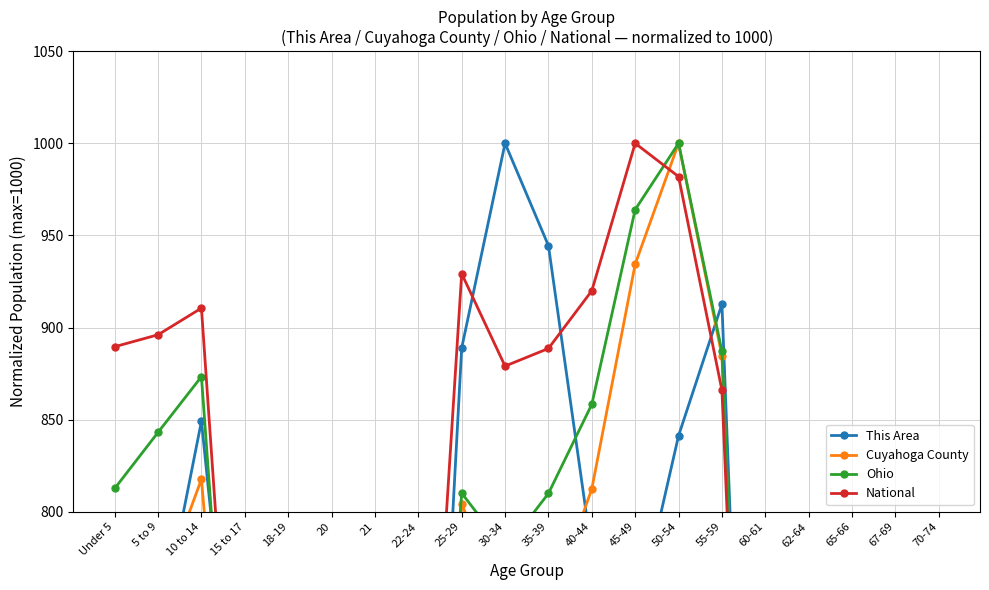

What is the sum of all National values?

12778.9